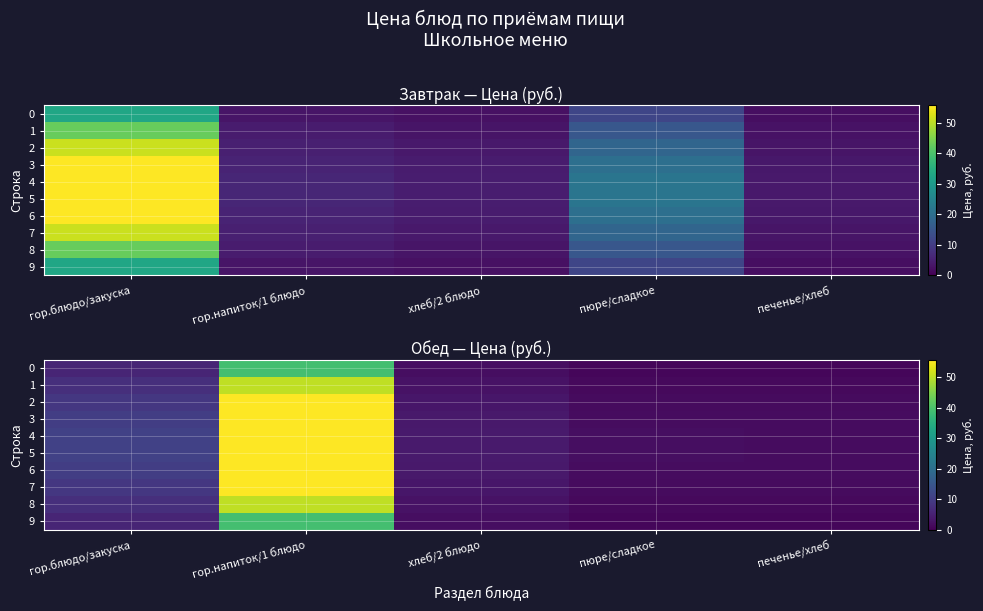

Rank the categories by 9 value from lowest to highest.

печенье/хлеб, пюре/сладкое, хлеб/2 блюдо, гор.блюдо/закуска, гор.напиток/1 блюдо